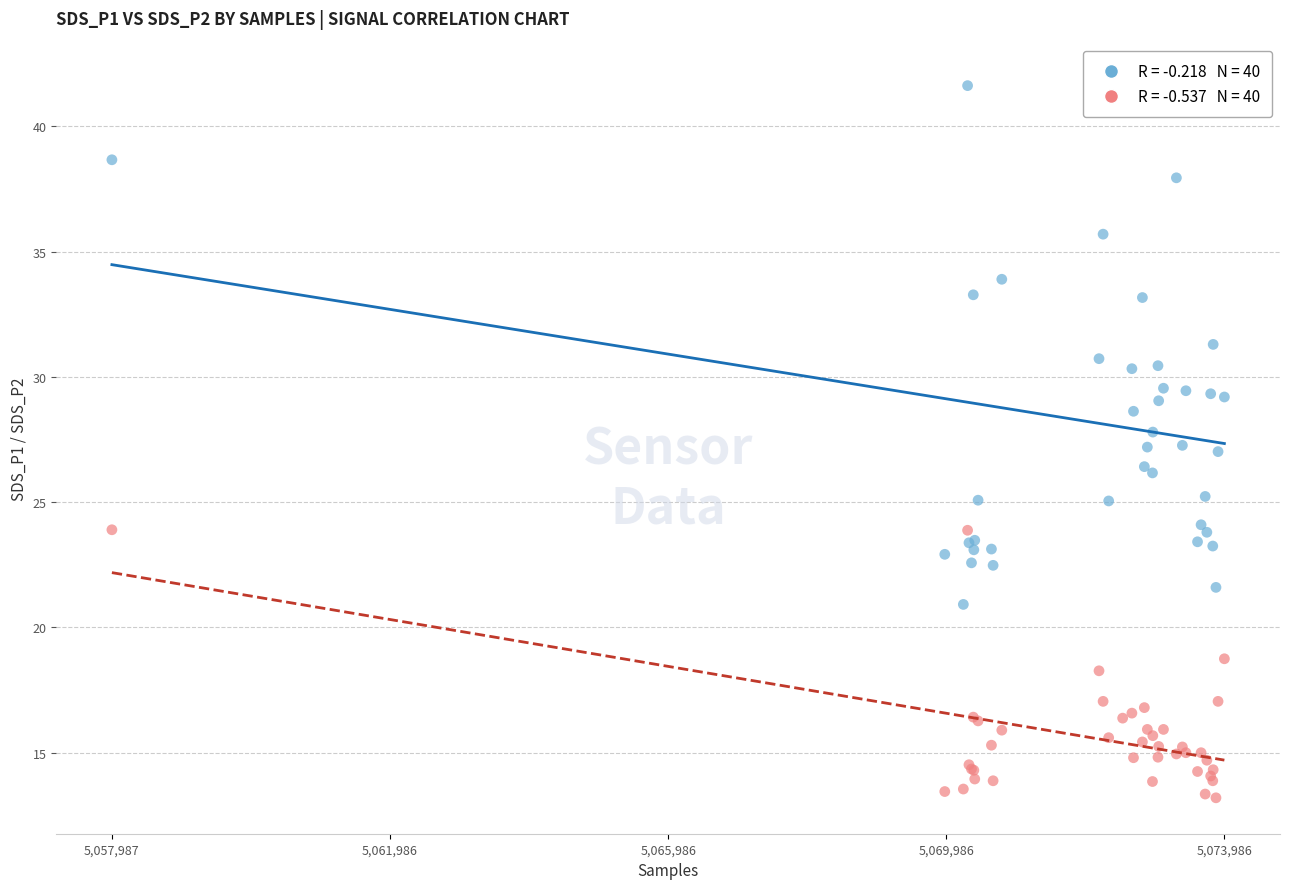

Which series contains the highest Y value?

SDS_P1